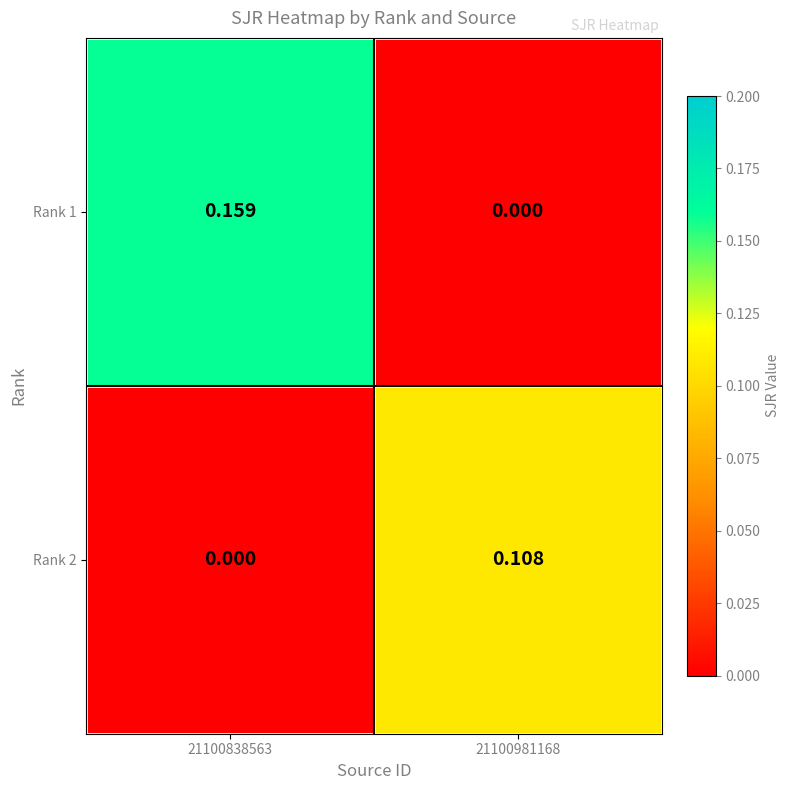

Is the value of Rank 2 at 21100981168 greater than the value of Rank 1 at 21100981168?

Yes